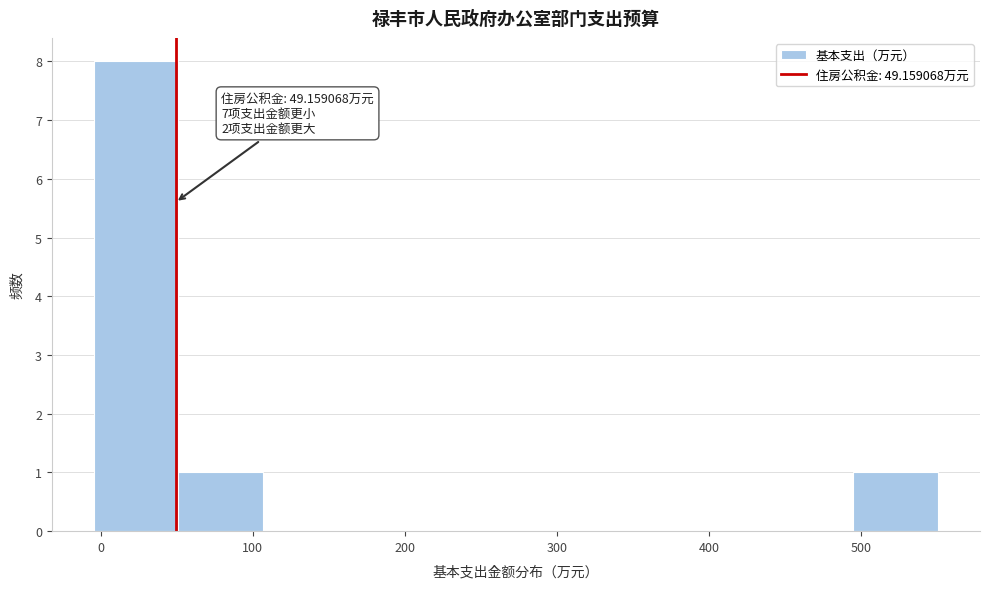

Which range on the x-axis has the tallest bar?

0 to 50